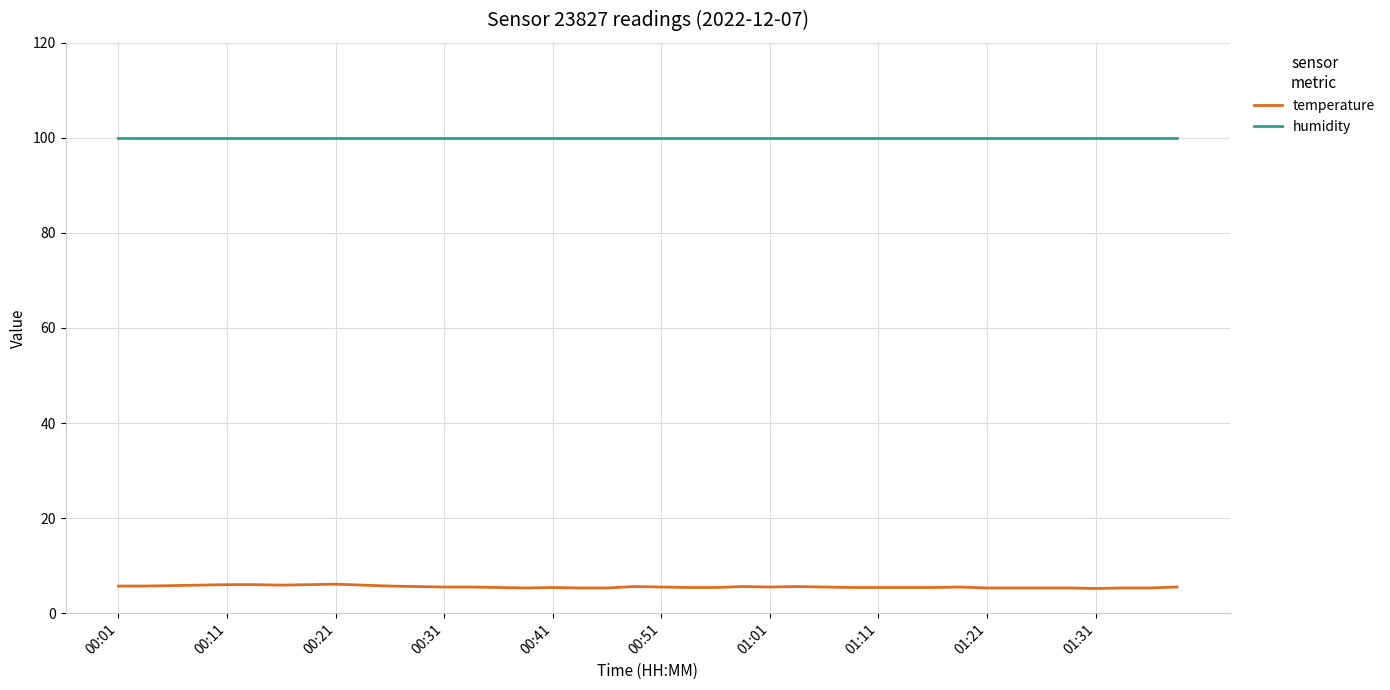

True or false: temperature and humidity cross at least once.

False